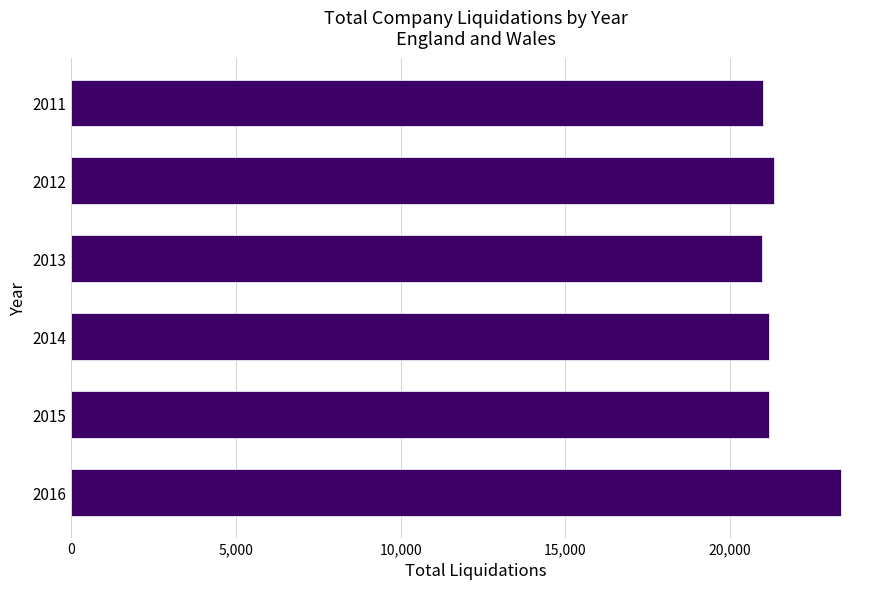

What is the difference between the second highest and minimum values?

360